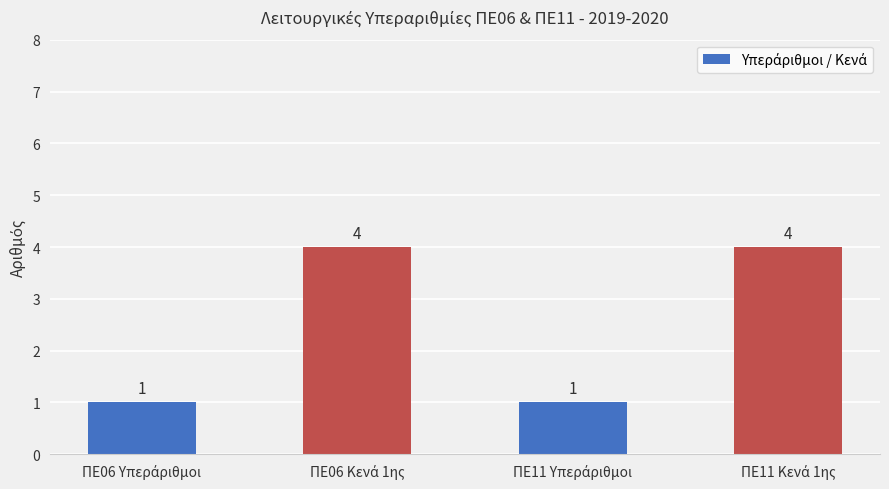

How many values are between 1 and 4?

4